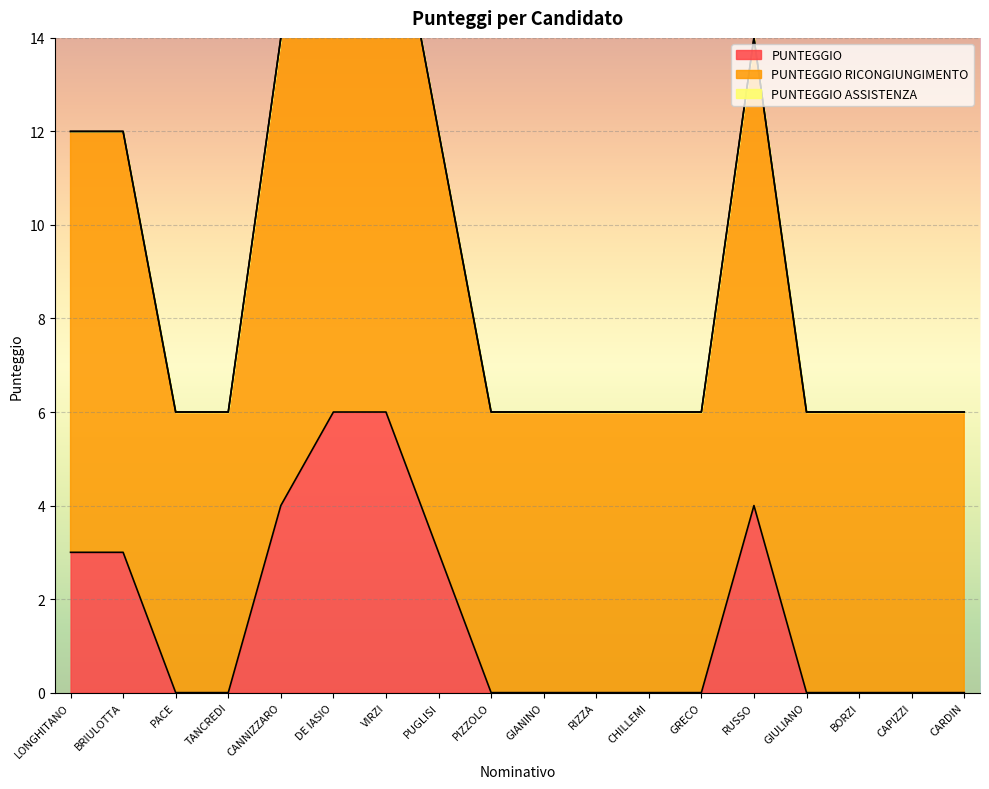

Where is the first local maximum for PUNTEGGIO RICONGIUNGIMENTO?

RUSSO